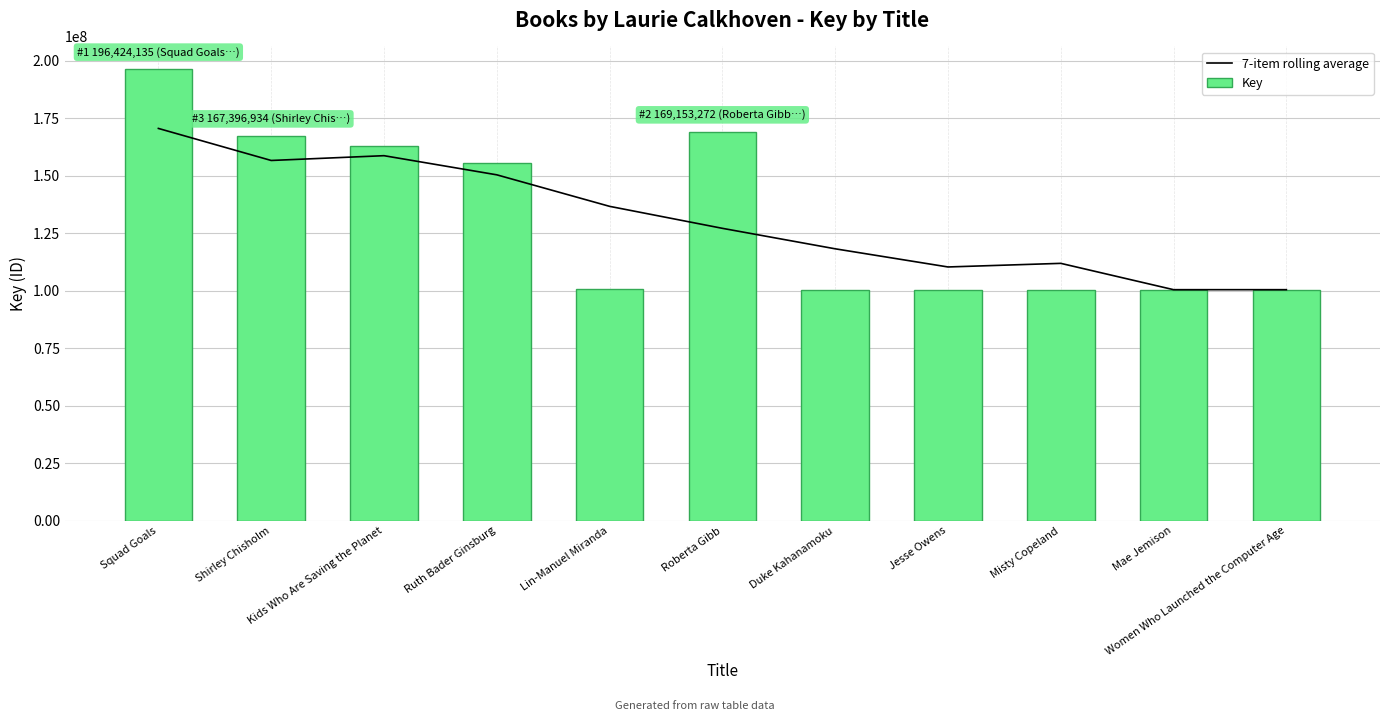

How many series are shown in this chart?

2